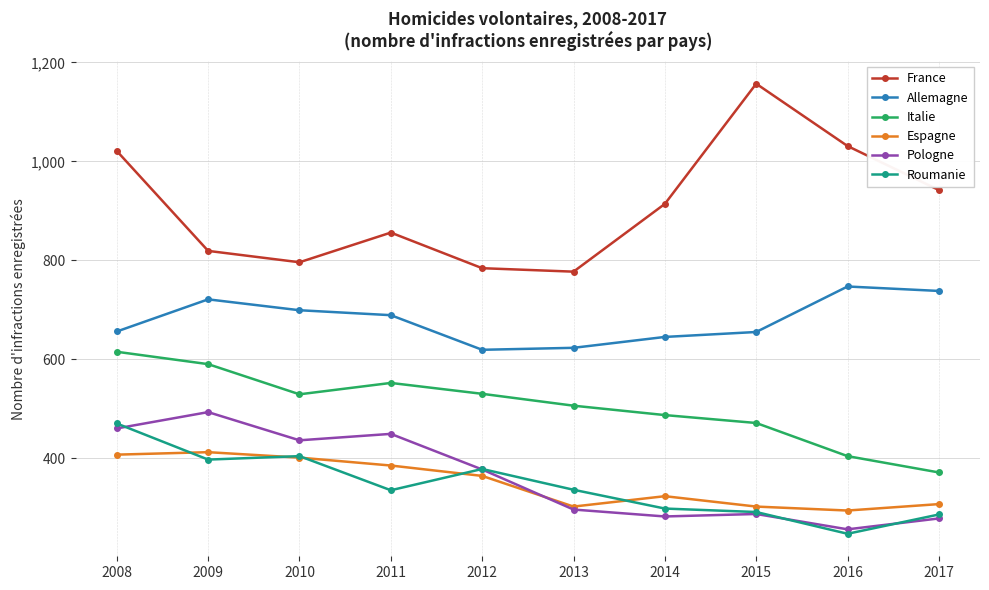

True or false: Allemagne has more than 2 interior local peaks.

False